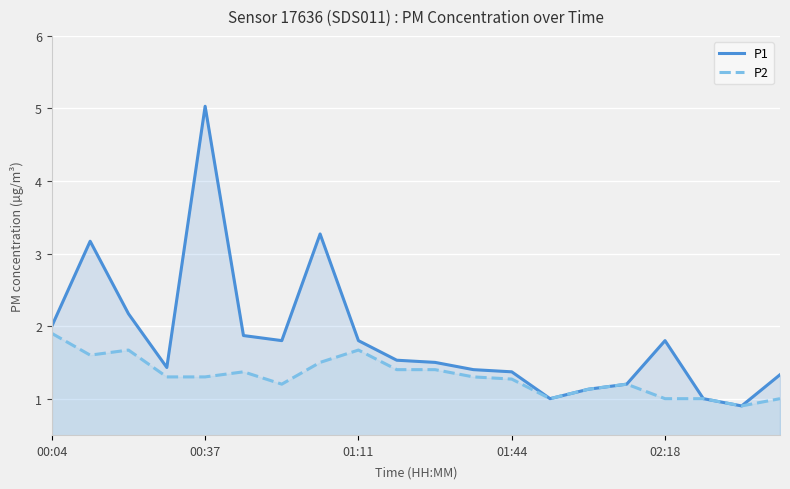

How many categories are shown in the chart?

20